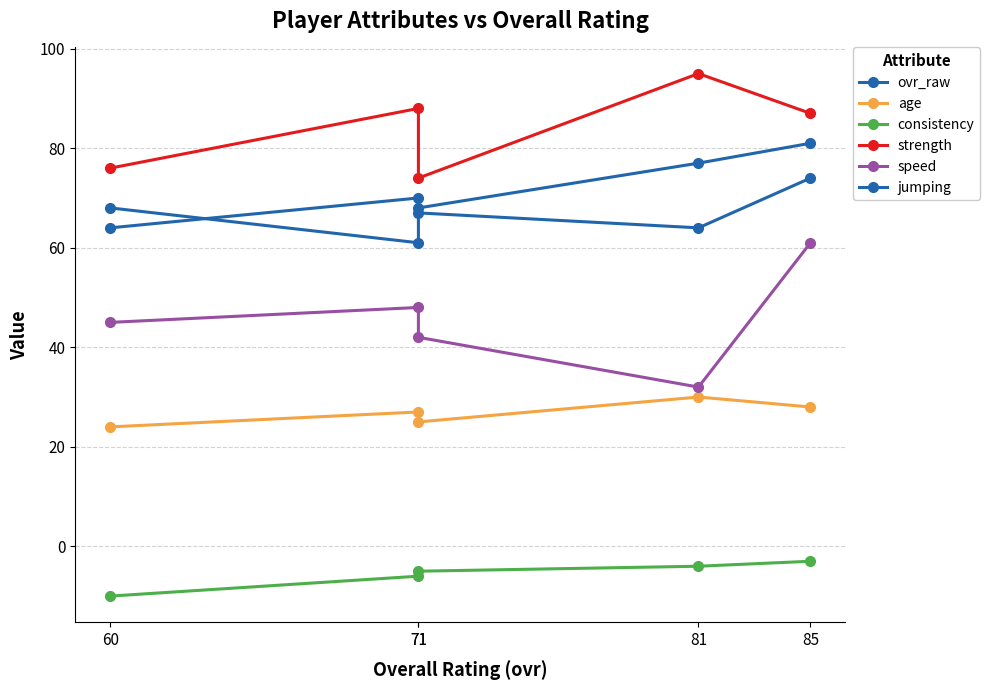

What is the spread (max minus min) of values at 85?

90